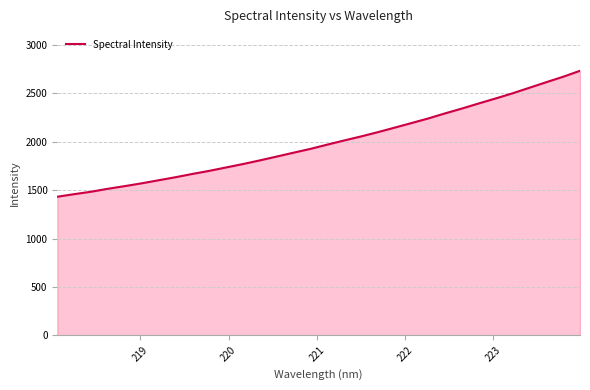

What is the difference between the maximum and minimum values?

1302.1